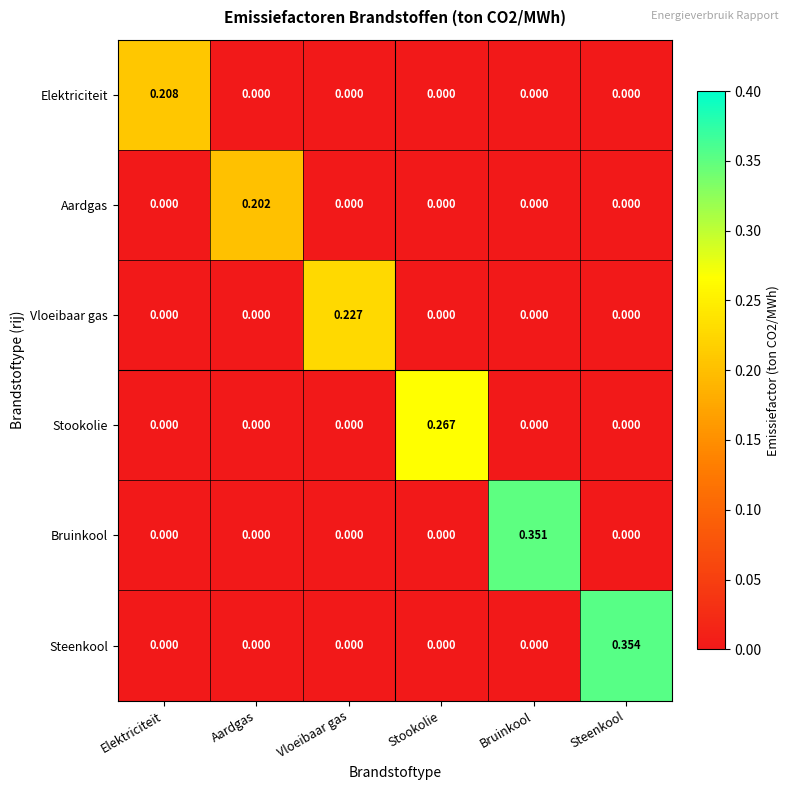

Which series has the widest spread of values?

Steenkool